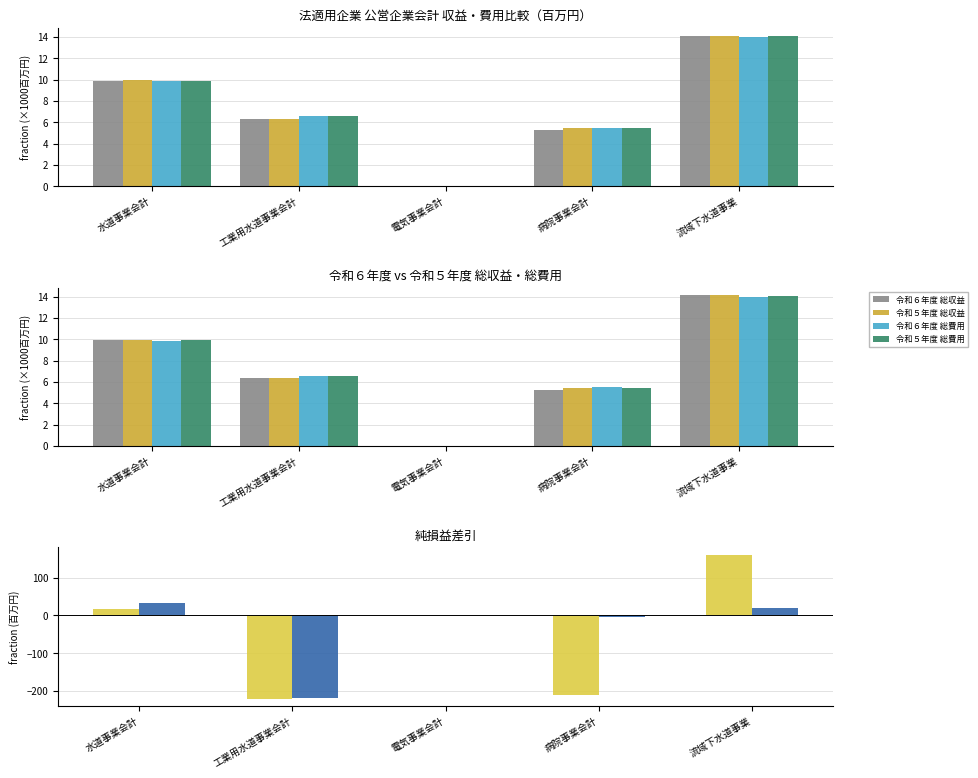

What is the highest value of the 令和５年度 総費用 series?

14.1